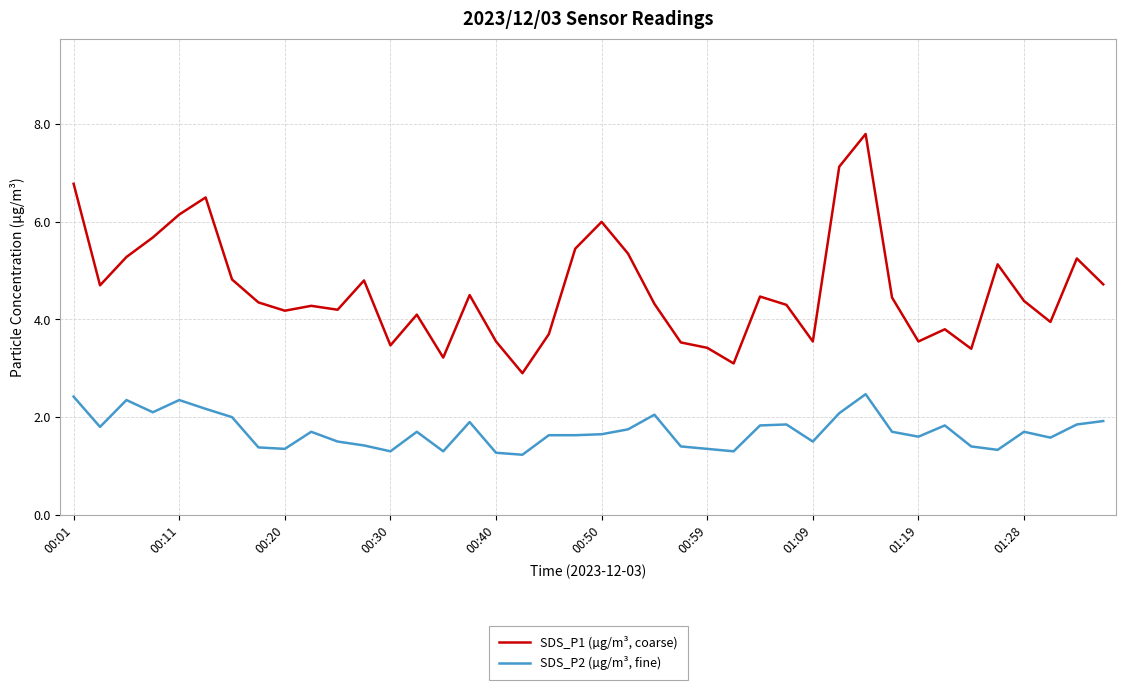

How many lines are shown in the chart?

2